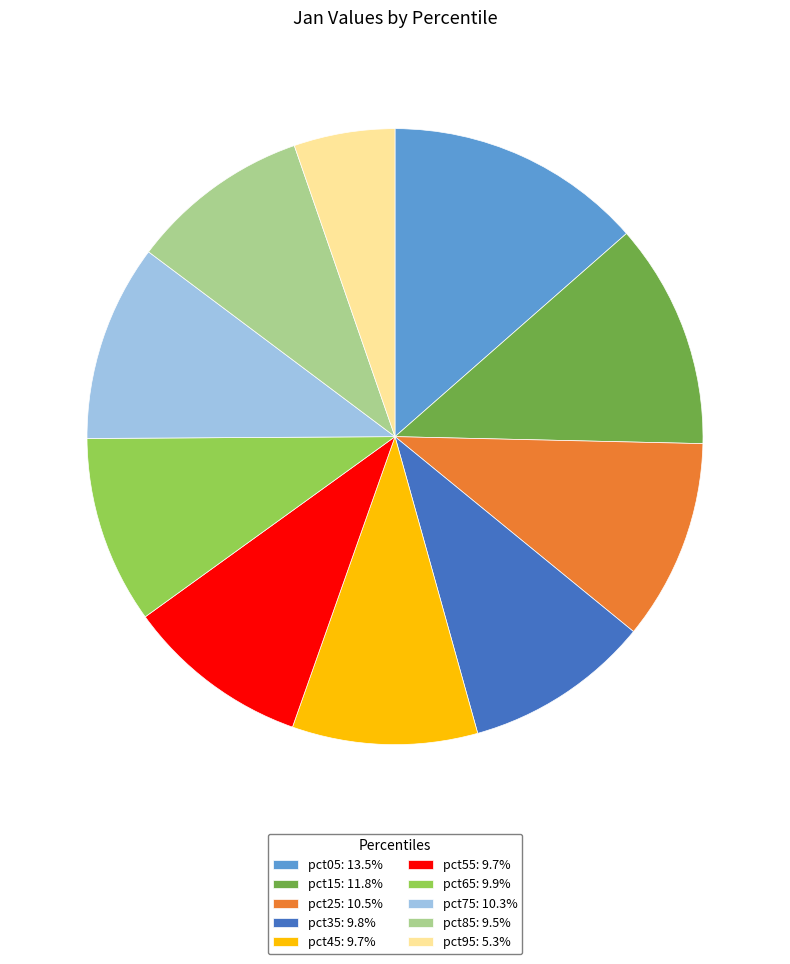

Do pct15: 11.8% and pct55: 9.7% together represent more than half of the pie?

No